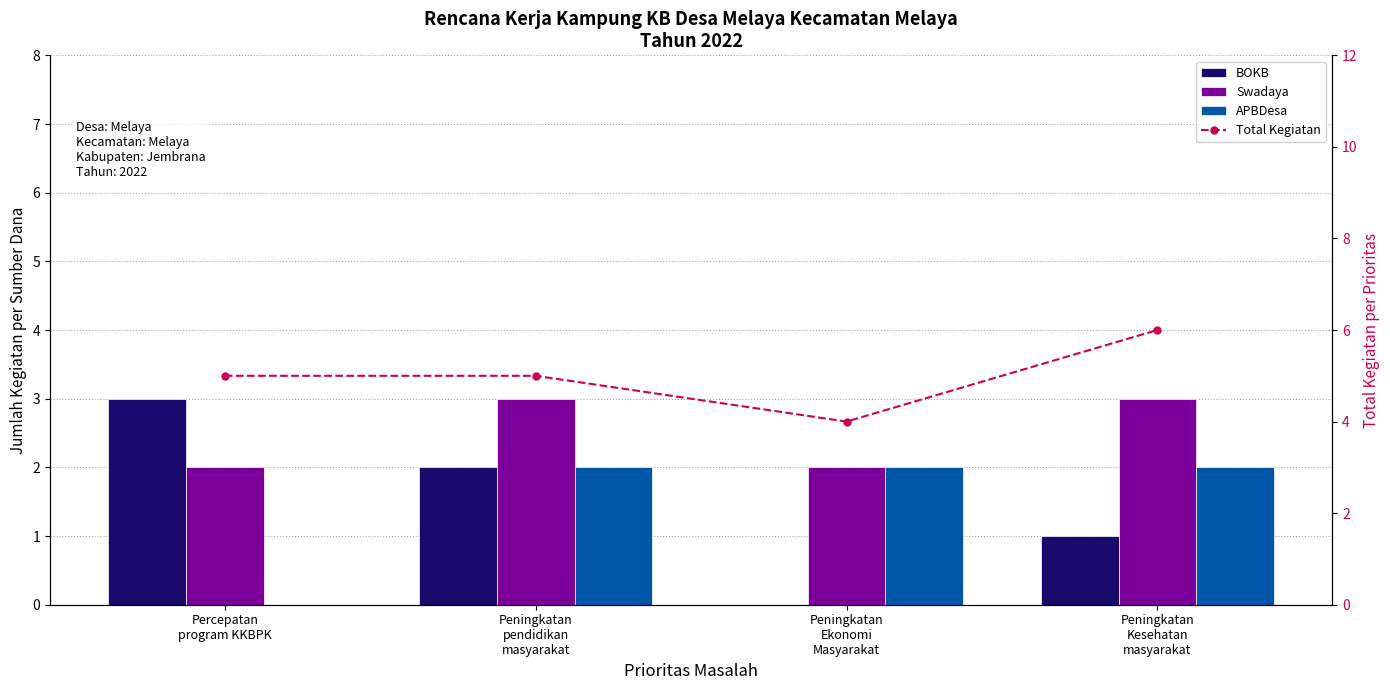

Count the number of data series in this chart.

4